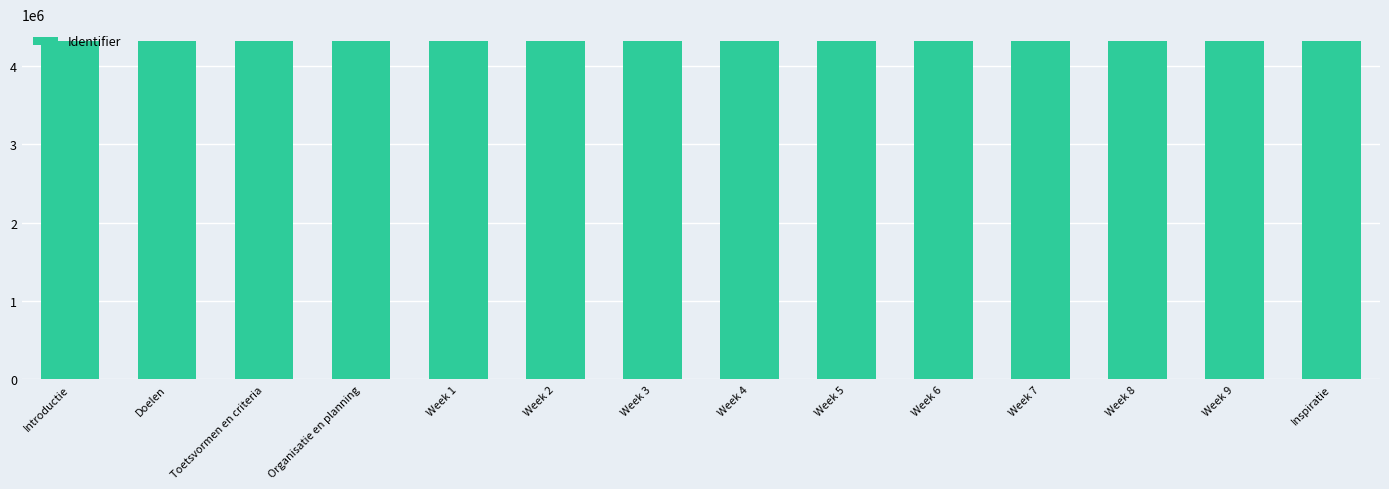

What is the approximate value at Inspiratie?

4319967